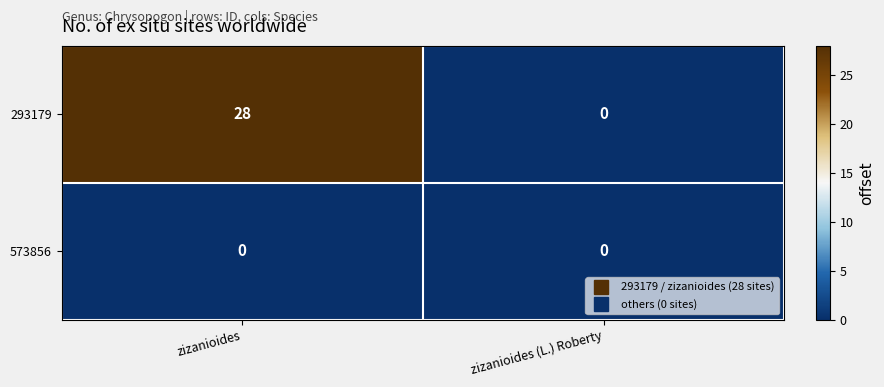

List the series in order of their peak value, lowest first.

573856, 293179